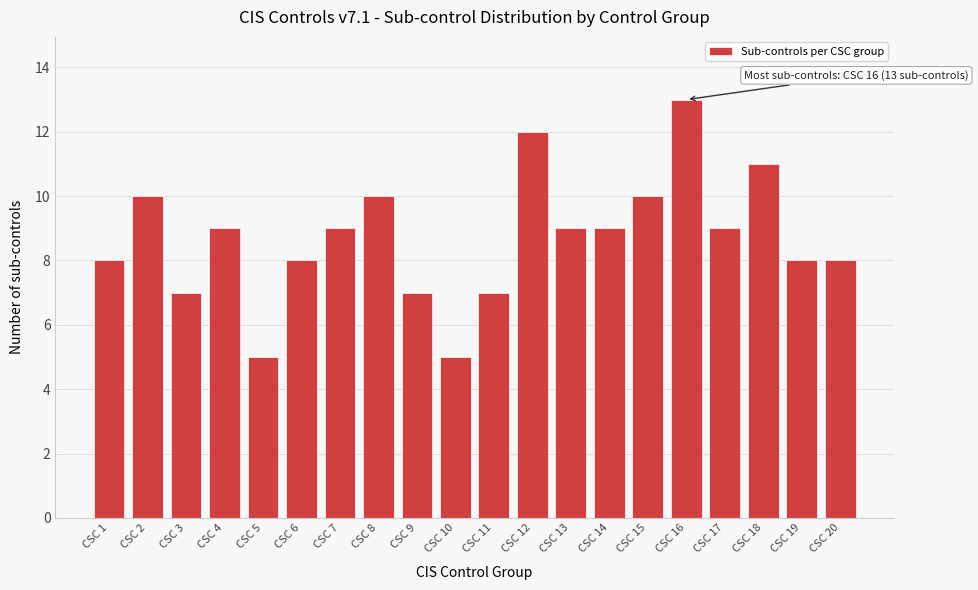

Reading left to right, extract all data points from this chart.

8	10	7	9	5	8	9	10	7	5	7	12	9	9	10	13	9	11	8	8